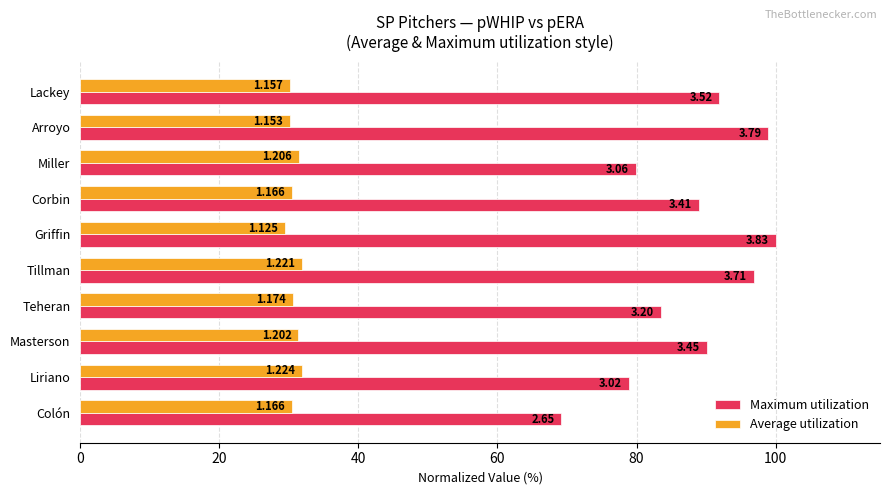

What are all the series names shown in the legend?

Maximum utilization, Average utilization